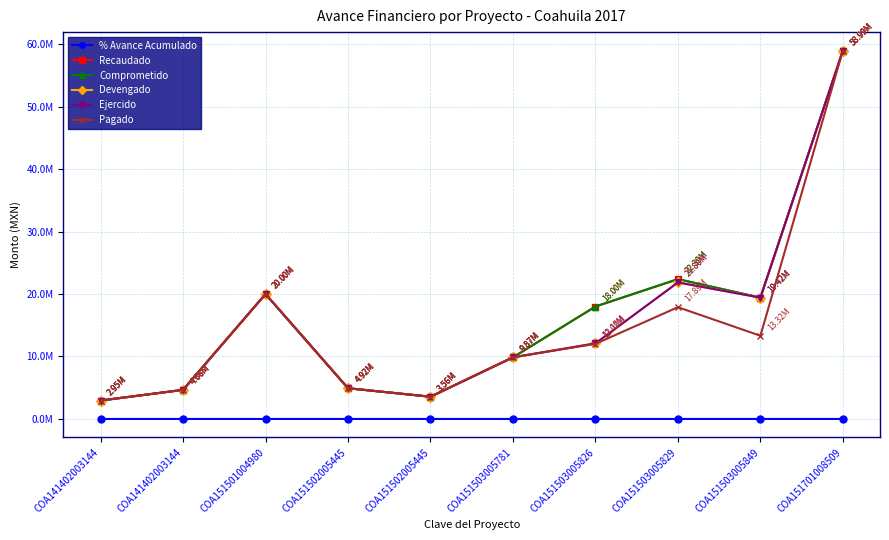

Is this an area chart (filled region under the line)?

No